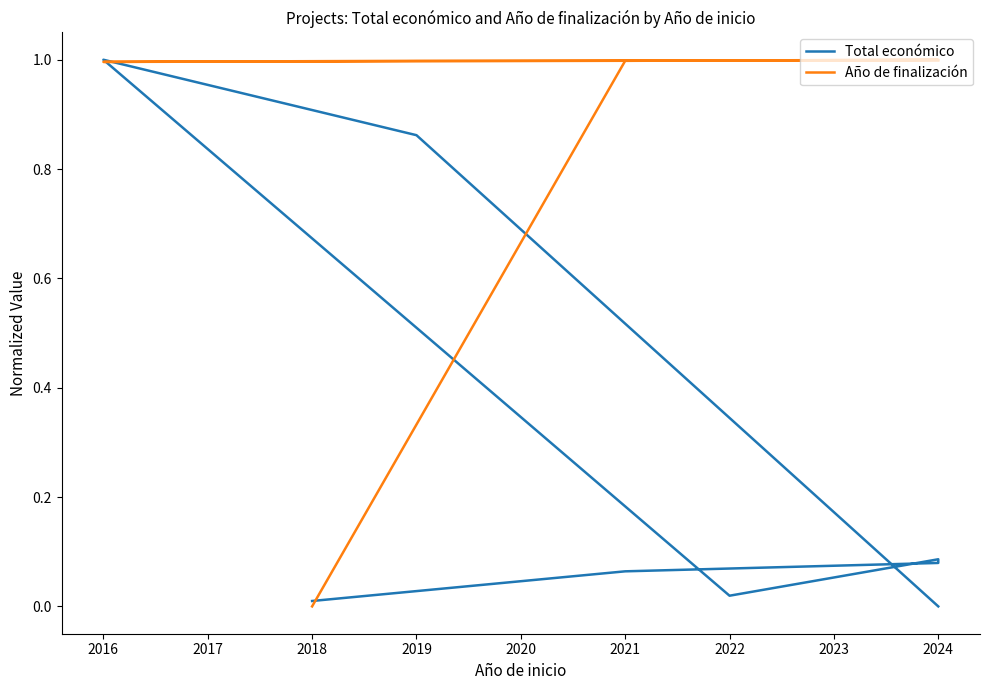

How many data points in Año de finalización are above 0?

7